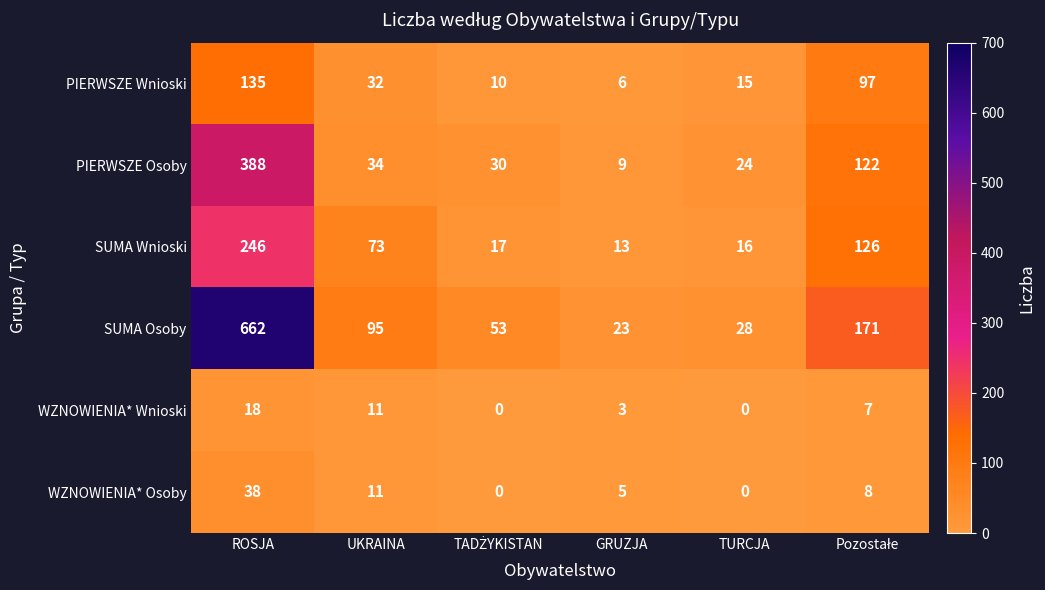

List the series in order of their peak value, lowest first.

WZNOWIENIA* Wnioski, WZNOWIENIA* Osoby, PIERWSZE Wnioski, SUMA Wnioski, PIERWSZE Osoby, SUMA Osoby